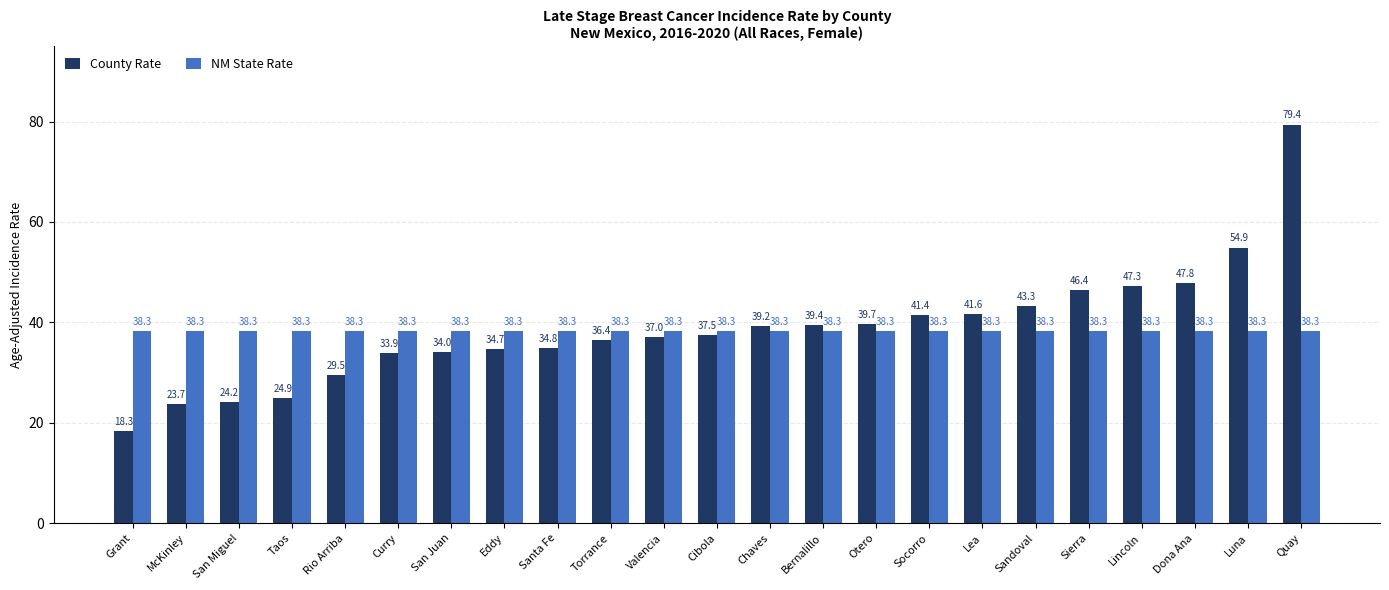

What is the sum of the NM State Rate values at San Juan and Rio Arriba?

76.6